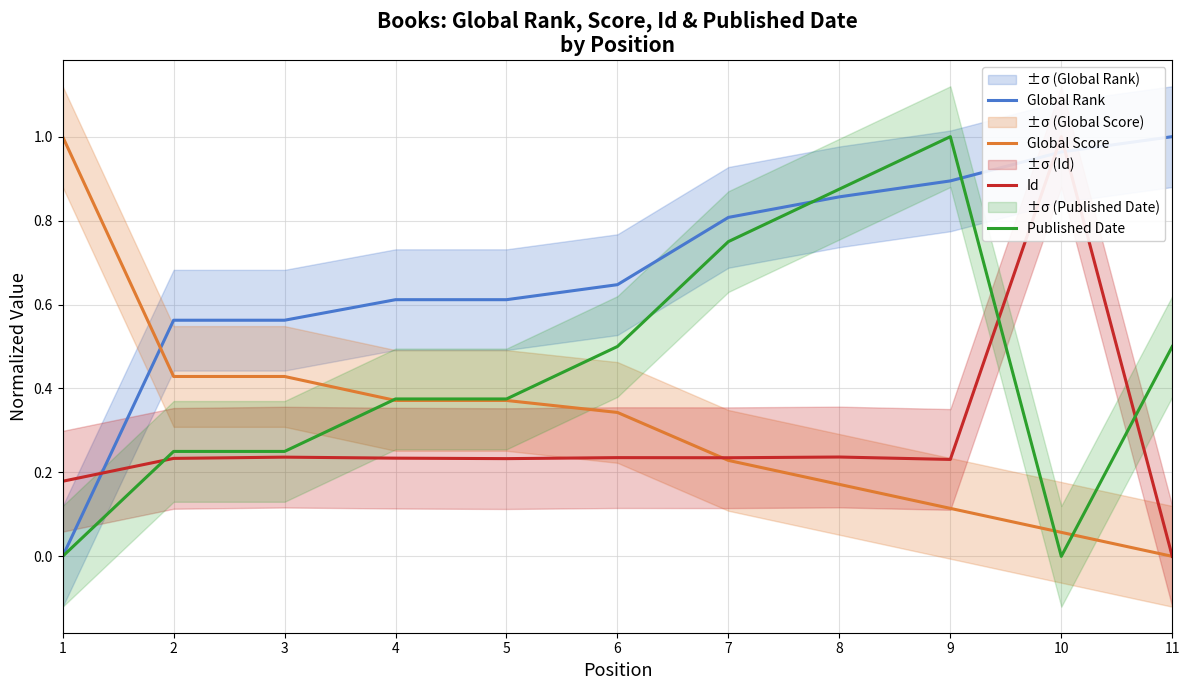

True or false: Published Date has a value of 1.0 at 9.

True